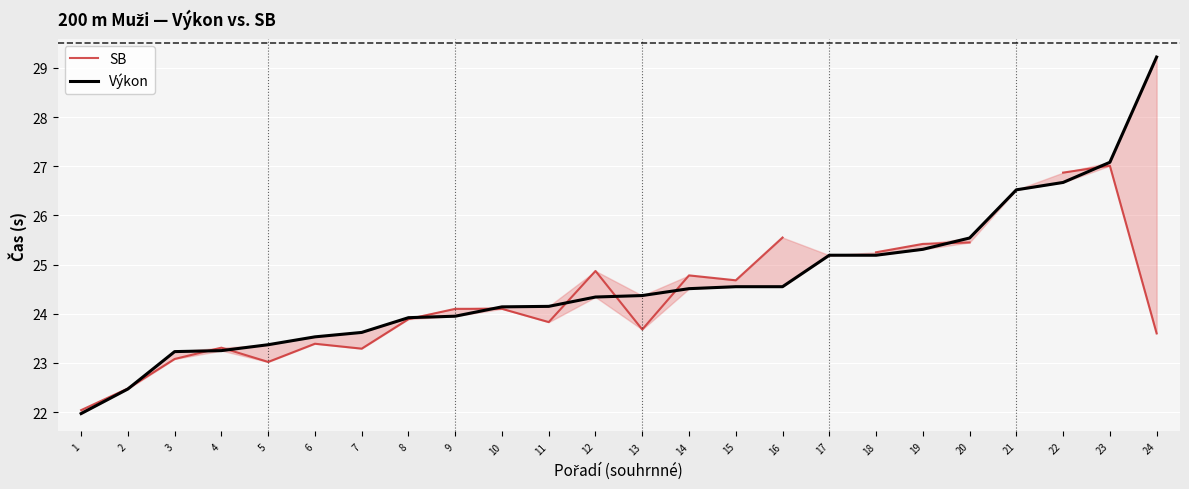

The SB series shows 35.0 at 2. True or false?

False